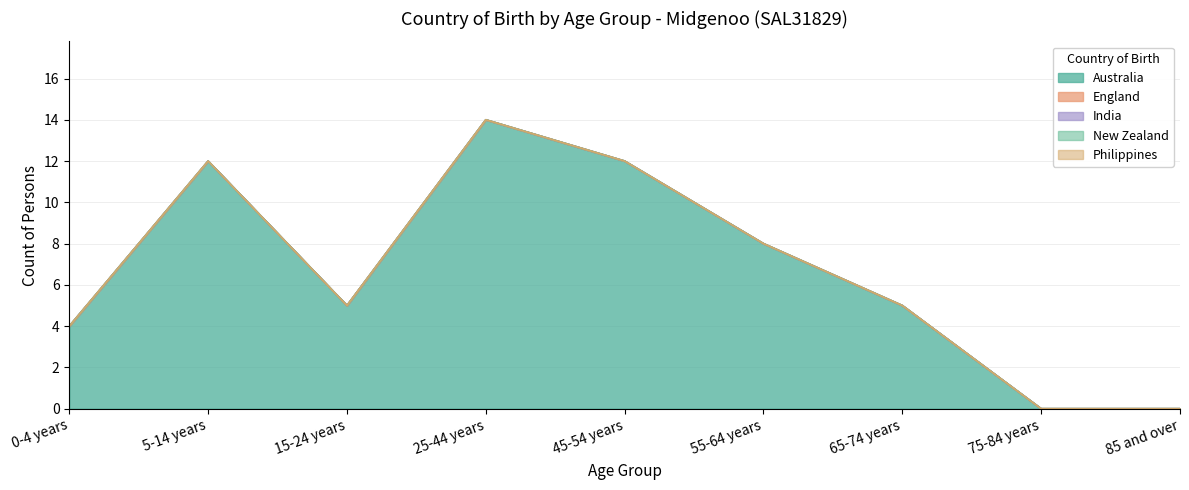

How many categories are shown in the chart?

9